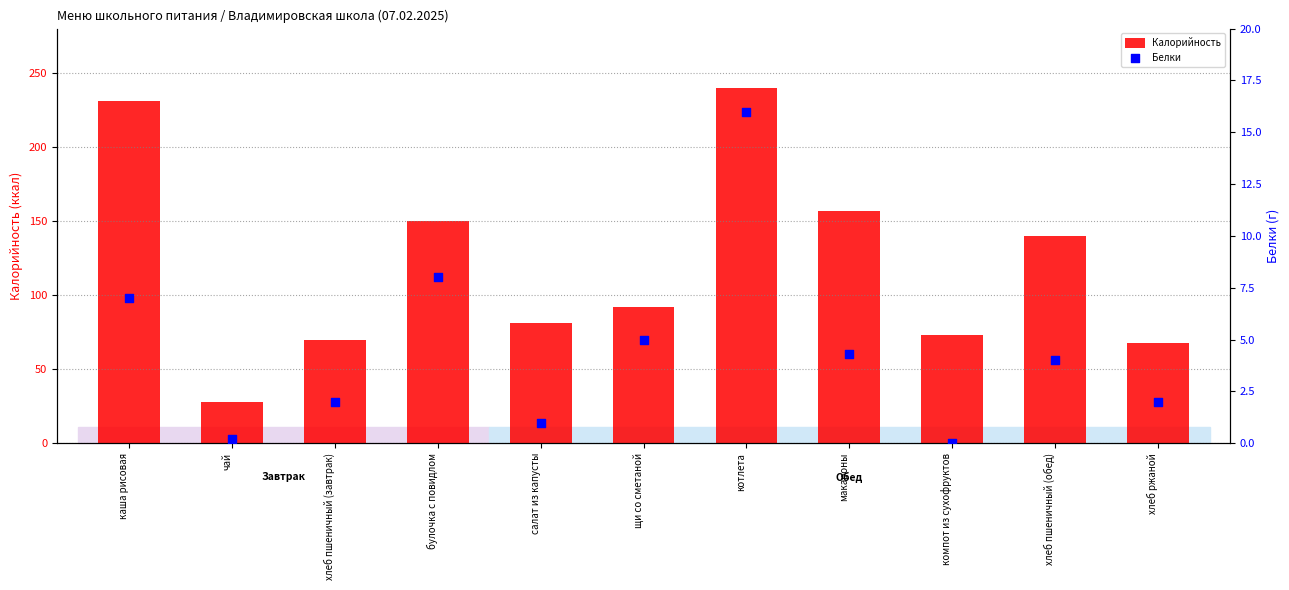

Is the value of Белки at щи со сметаной greater than the value of Калорийность at щи со сметаной?

No